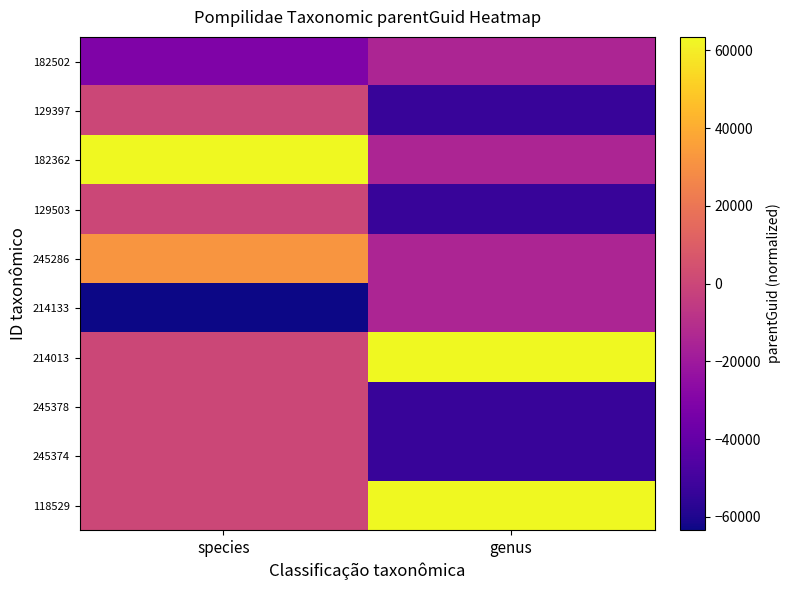

Count the number of categories in the chart.

2